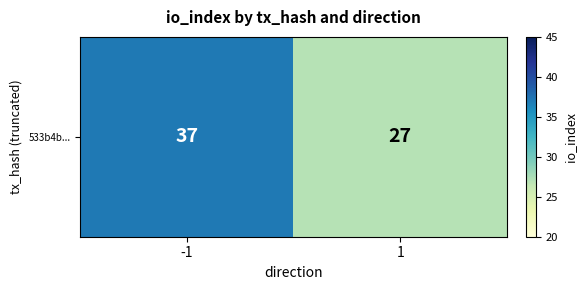

What is the ratio of the value at -1 to the value at 1?

1.4